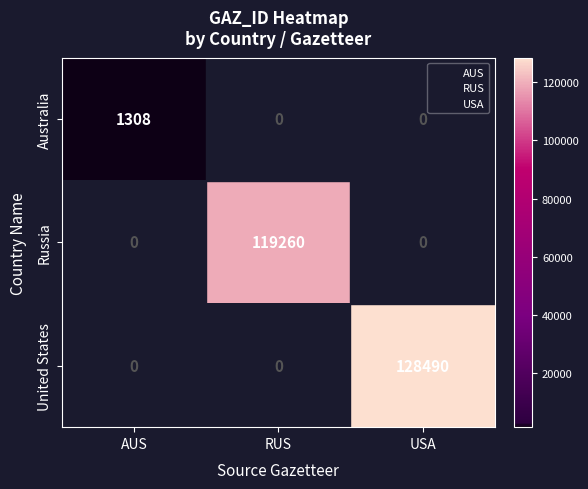

The value of Russia at AUS is 0. True or false?

True